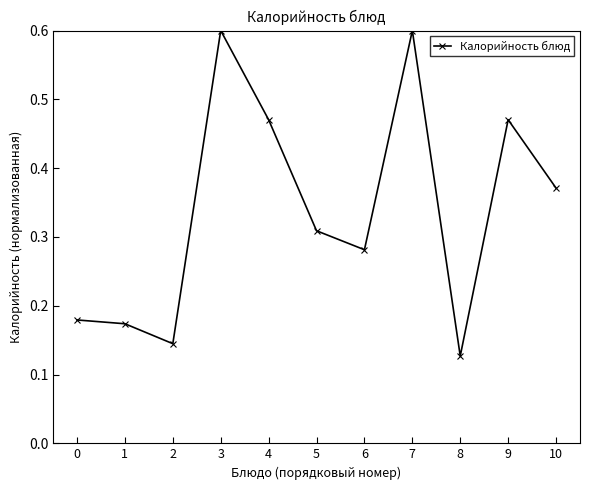

Which label corresponds to the smallest value in the chart?

8